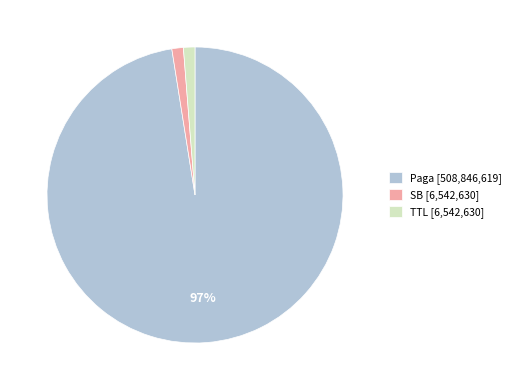

What is the largest slice in the pie chart?

Paga [508,846,619]